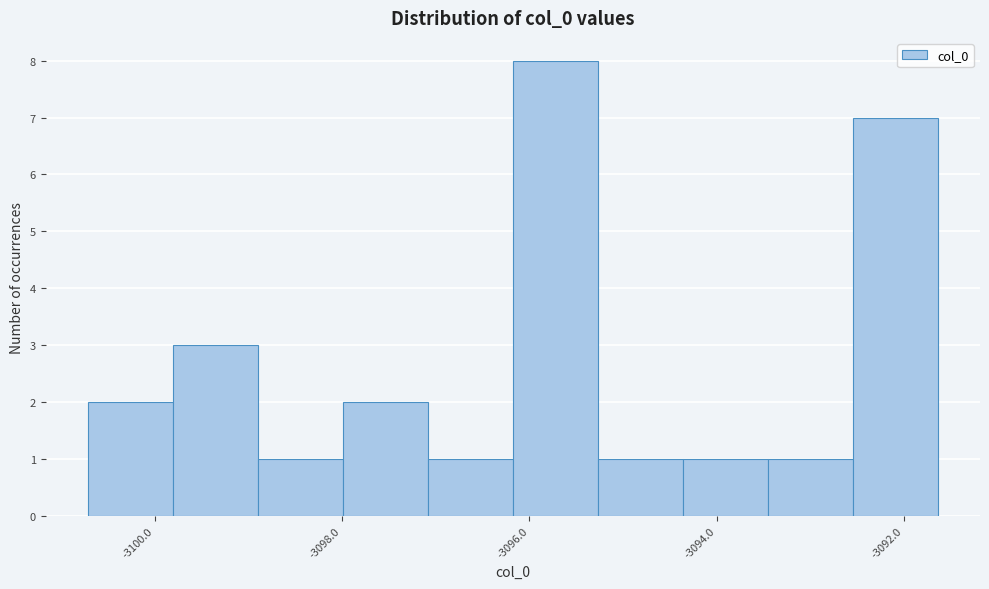

Reading left to right, list every bar in this chart as the range it spans on the x-axis followed by its height. Neither the bar edges nor the heights are printed on the chart, so give them approximately, as read against the axes.

-3100.8 to -3099.8: 2
-3099.8 to -3098.8: 3
-3098.8 to -3098.0: 1
-3098.0 to -3097.0: 2
-3097.0 to -3096.2: 1
-3096.2 to -3095.2: 8
-3095.2 to -3094.4: 1
-3094.4 to -3093.4: 1
-3093.4 to -3092.6: 1
-3092.6 to -3091.6: 7